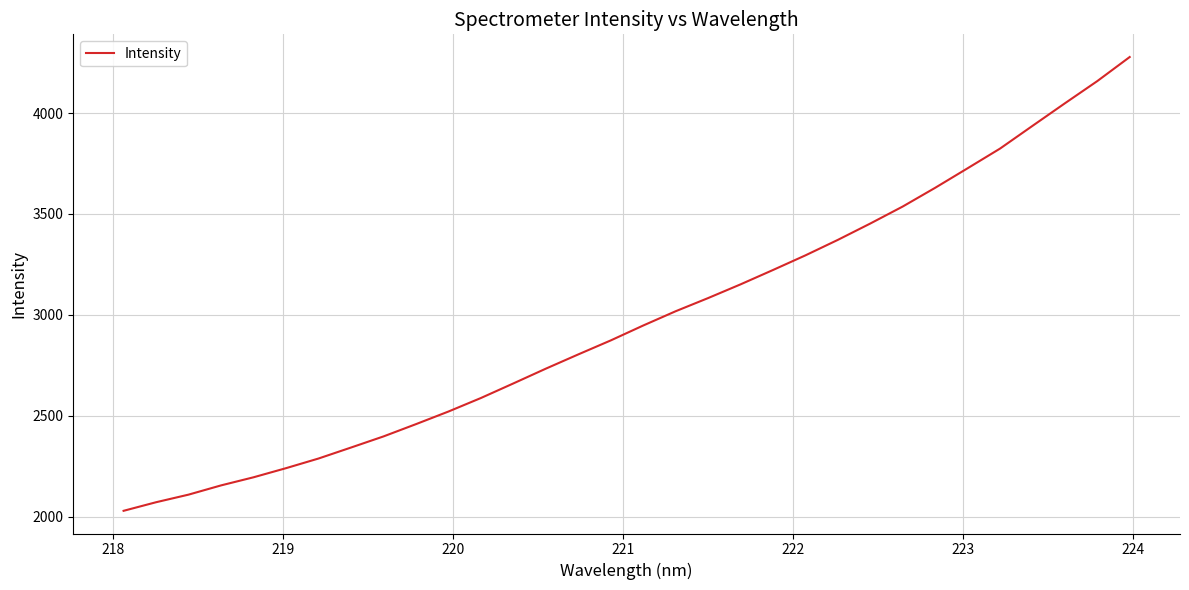

What is the difference between the maximum and minimum values?

2248.5